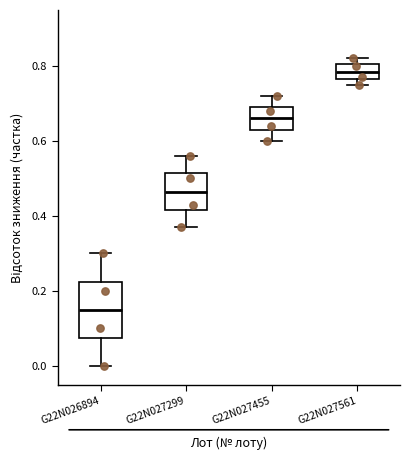

Comparing the boxes themselves (not the whiskers), which one is the tallest?

G22N026894